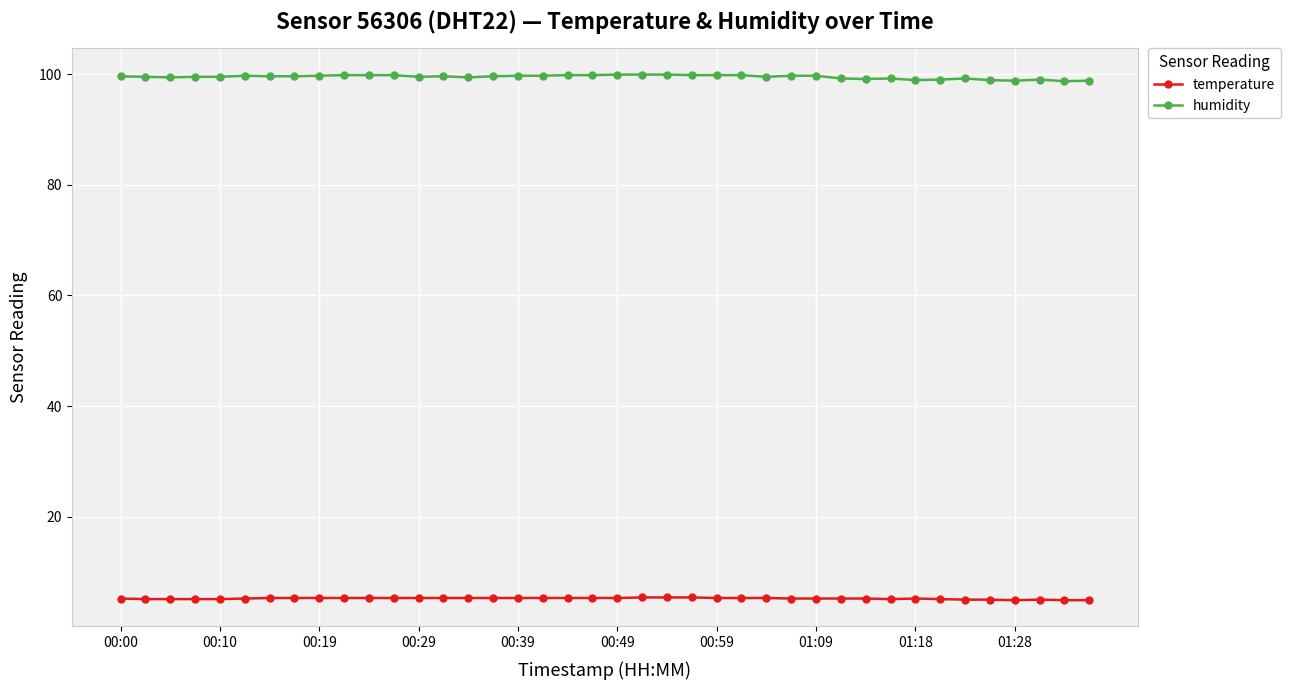

What is the highest value of the temperature series?

5.4